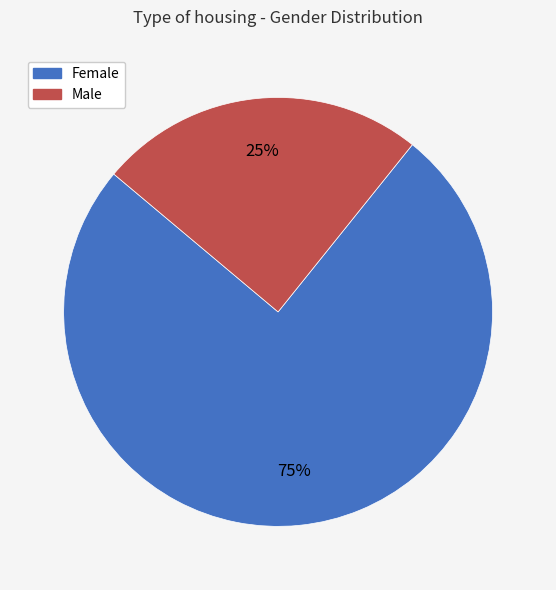

Rank the categories by value from lowest to highest.

Male, Female